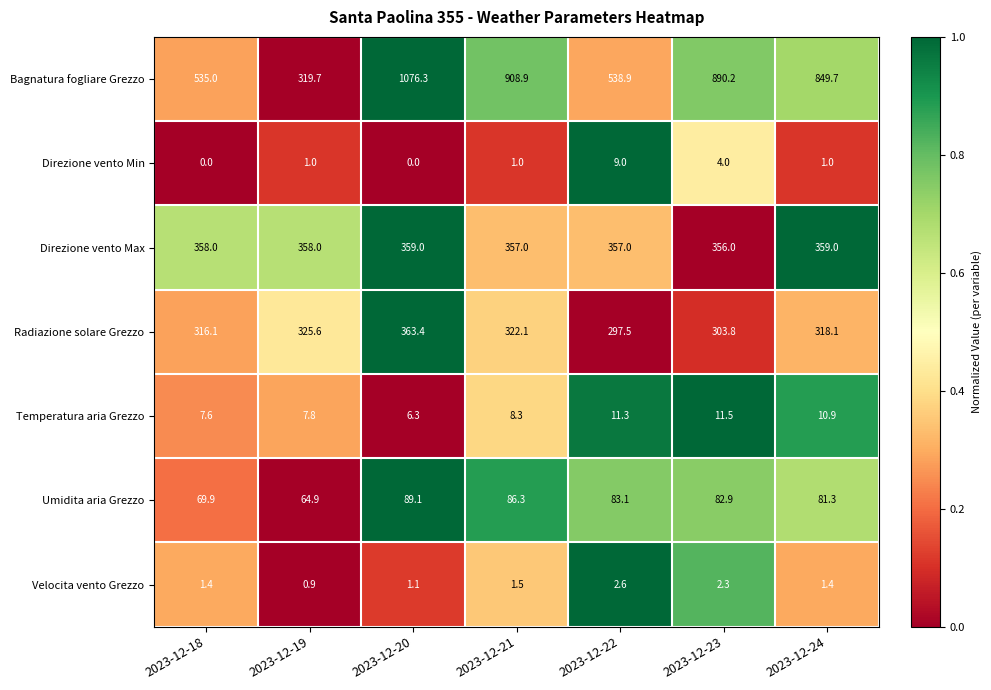

Is it true that Temperatura aria Grezzo equals 8.3 at 2023-12-21?

True